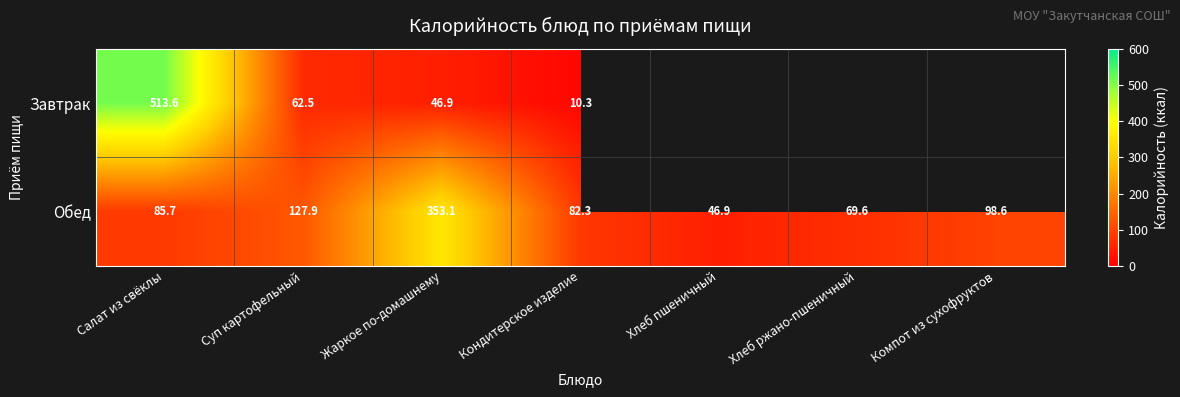

The value of Обед at Салат из свёклы is 85.7. True or false?

True